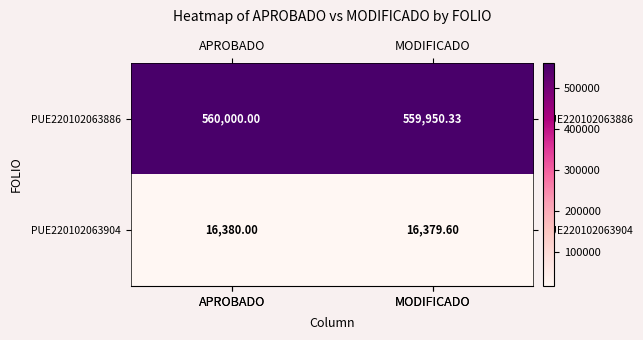

Rank the categories by PUE220102063904 value from highest to lowest.

APROBADO, MODIFICADO